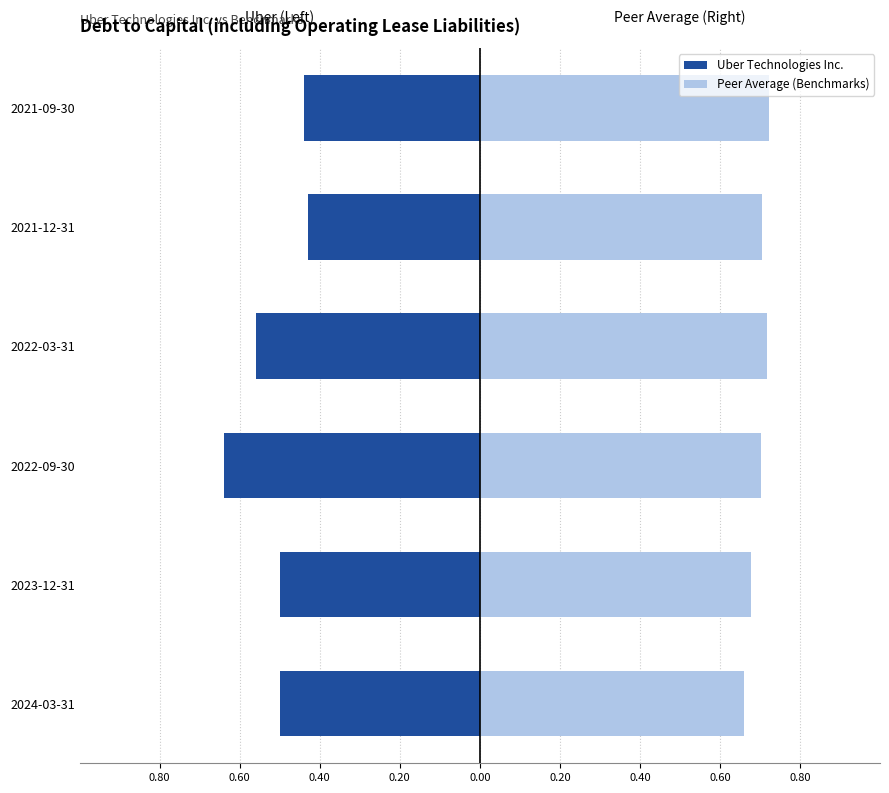

How many categories are shown in the chart?

6